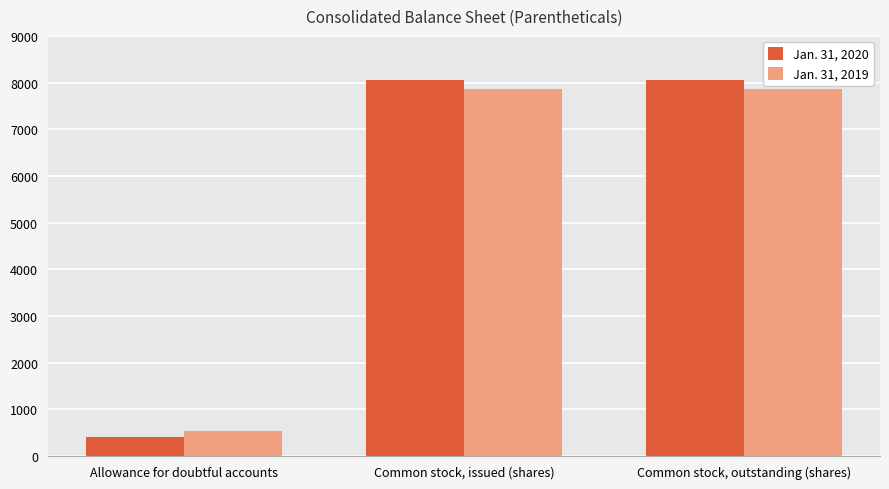

The Jan. 31, 2020 series shows 4648 at Common stock, outstanding (shares). True or false?

False